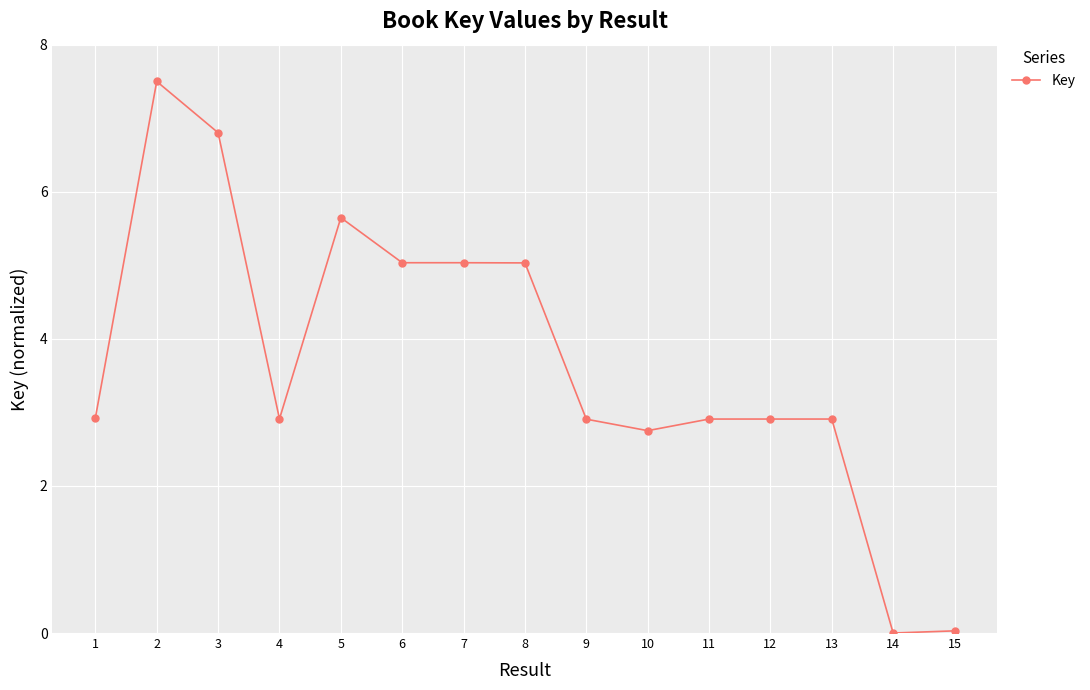

Which category has the highest value across all series?

2